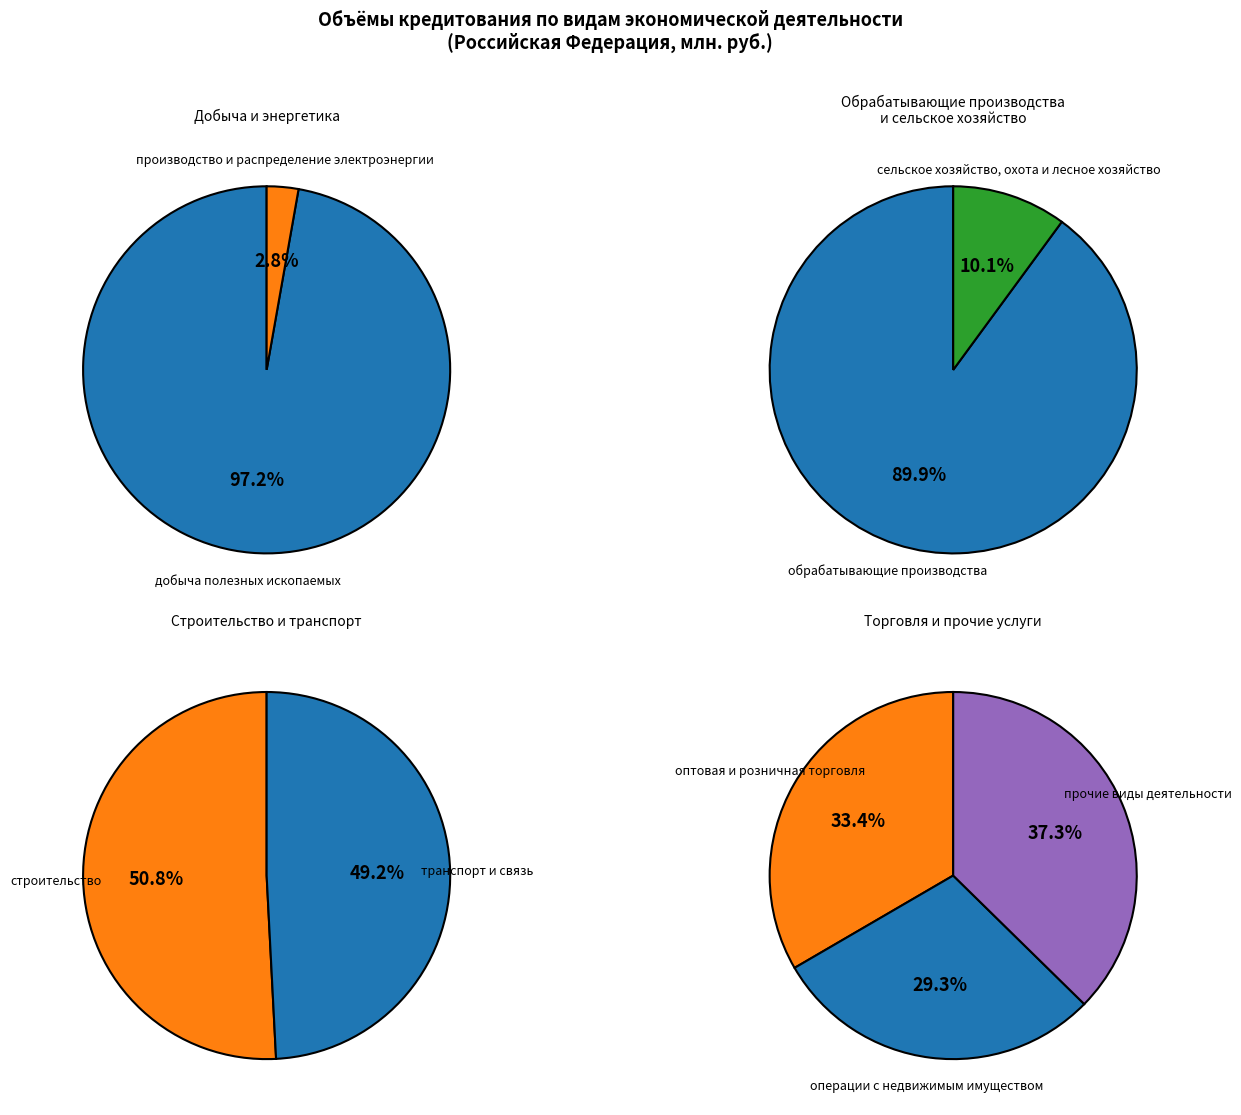

Combined, what portion of the pie is прочие виды деятельности and транспорт и связь?

19.5%